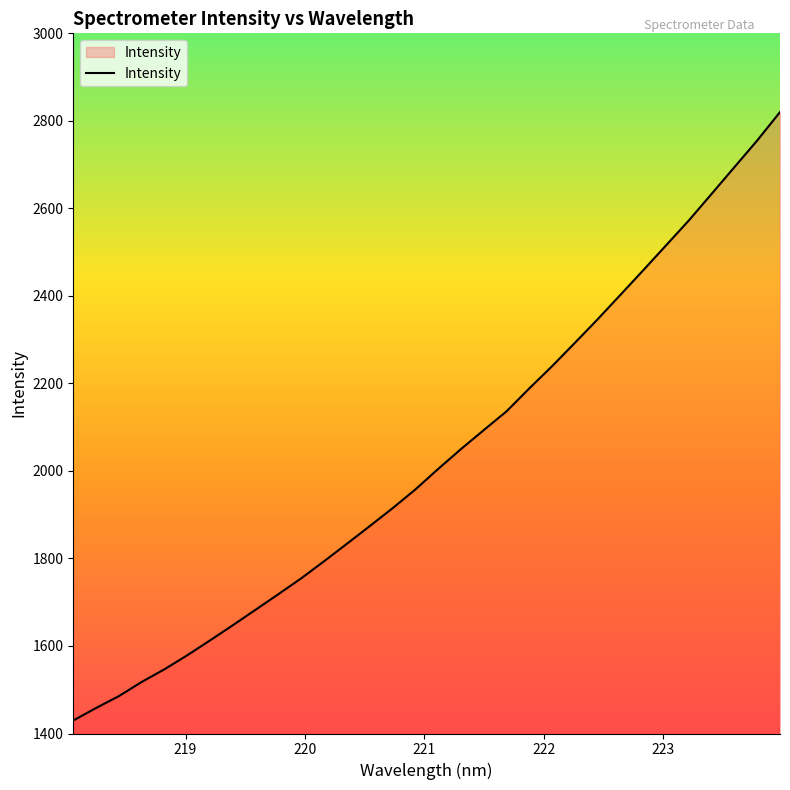

What is the smallest value displayed?

1429.7